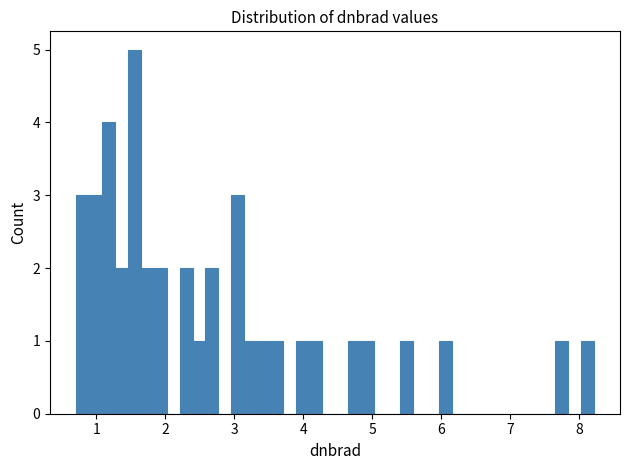

Read against the x-axis, roughly where is the centre of the tallest bar?

1.6